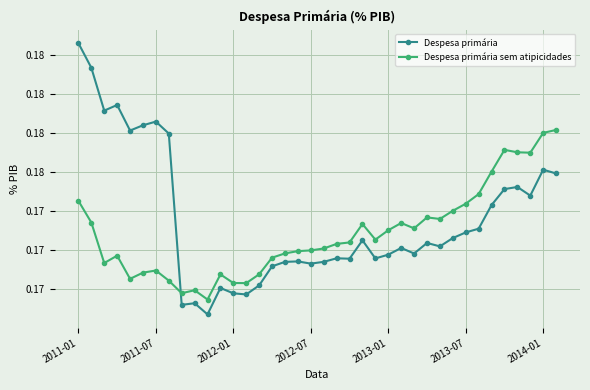

At which category is the sum across all series the highest?

2011-01